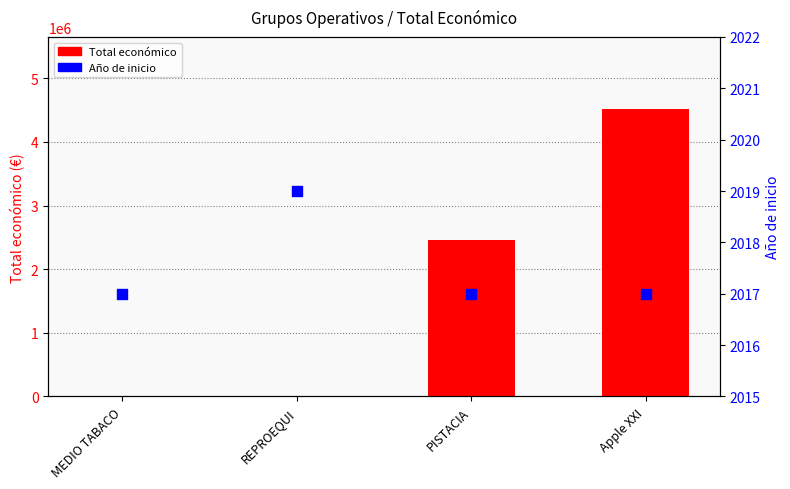

Which series contains the lowest Y value?

Total económico